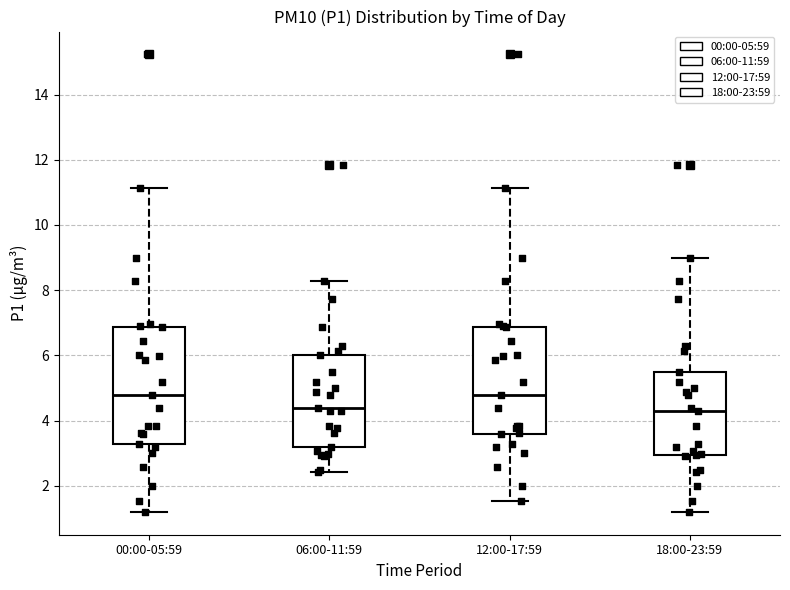

Reading left to right, transcribe this box plot: for each box, give where its median line is, the range the box spans, and where its two whiskers end, as read against the y-axis. The values are not printed on the chart, so give them approximately, as read against the axis.

00:00-05:59: median 4.8, box 3.2 to 6.8, whiskers 1.2 to 11.2
06:00-11:59: median 4.4, box 3.2 to 6.0, whiskers 2.4 to 8.2
12:00-17:59: median 4.8, box 3.6 to 6.8, whiskers 1.6 to 11.2
18:00-23:59: median 4.4, box 3.0 to 5.6, whiskers 1.2 to 9.0